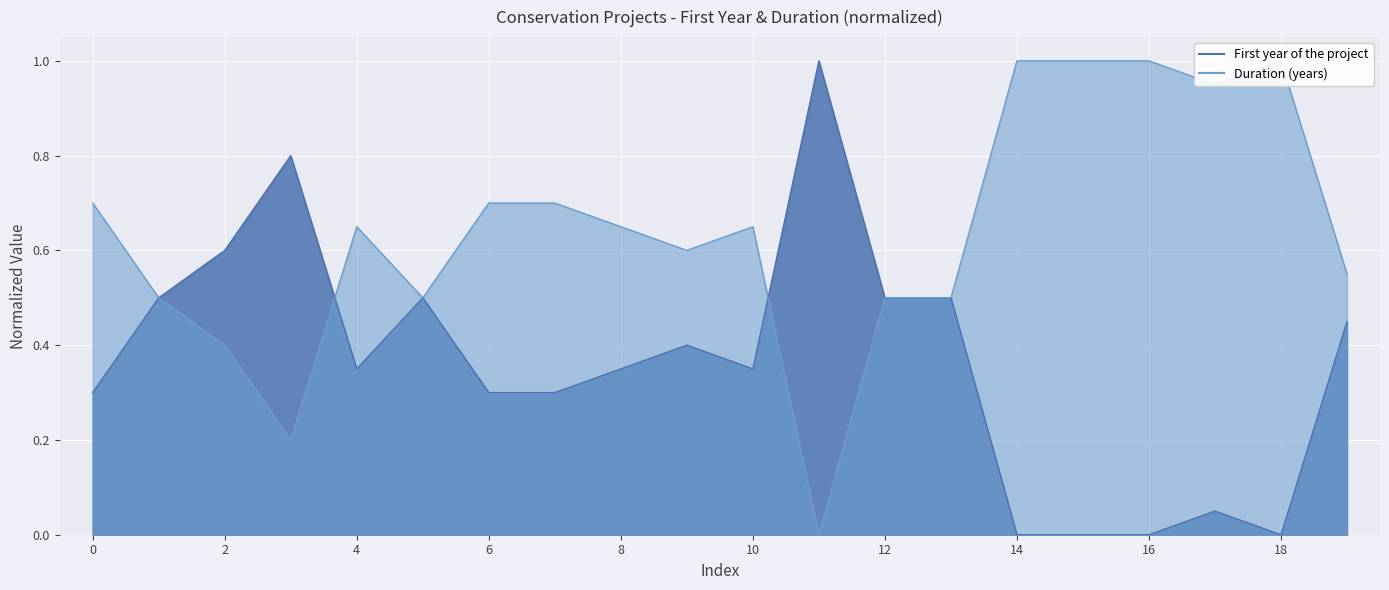

Reading left to right, list all the values displayed in this chart.

First year of the project: 0.3	0.5	0.6	0.8	0.3	0.5	0.3	0.3	0.3	0.4	0.3	1.0	0.5	0.5	0.0	0.0	0.0	0.1	0.0	0.5
Duration (years): 0.7	0.5	0.4	0.2	0.7	0.5	0.7	0.7	0.7	0.6	0.7	0.0	0.5	0.5	1.0	1.0	1.0	0.9	1.0	0.6